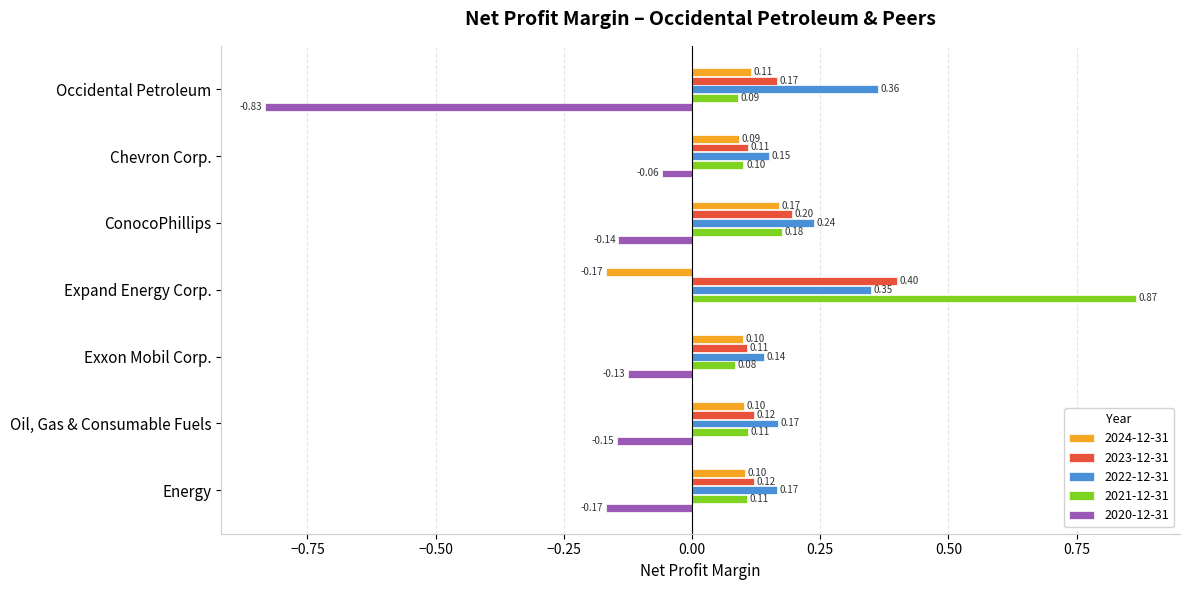

Is the value of 2021-12-31 at Expand Energy Corp. greater than the value of 2020-12-31 at ConocoPhillips?

Yes